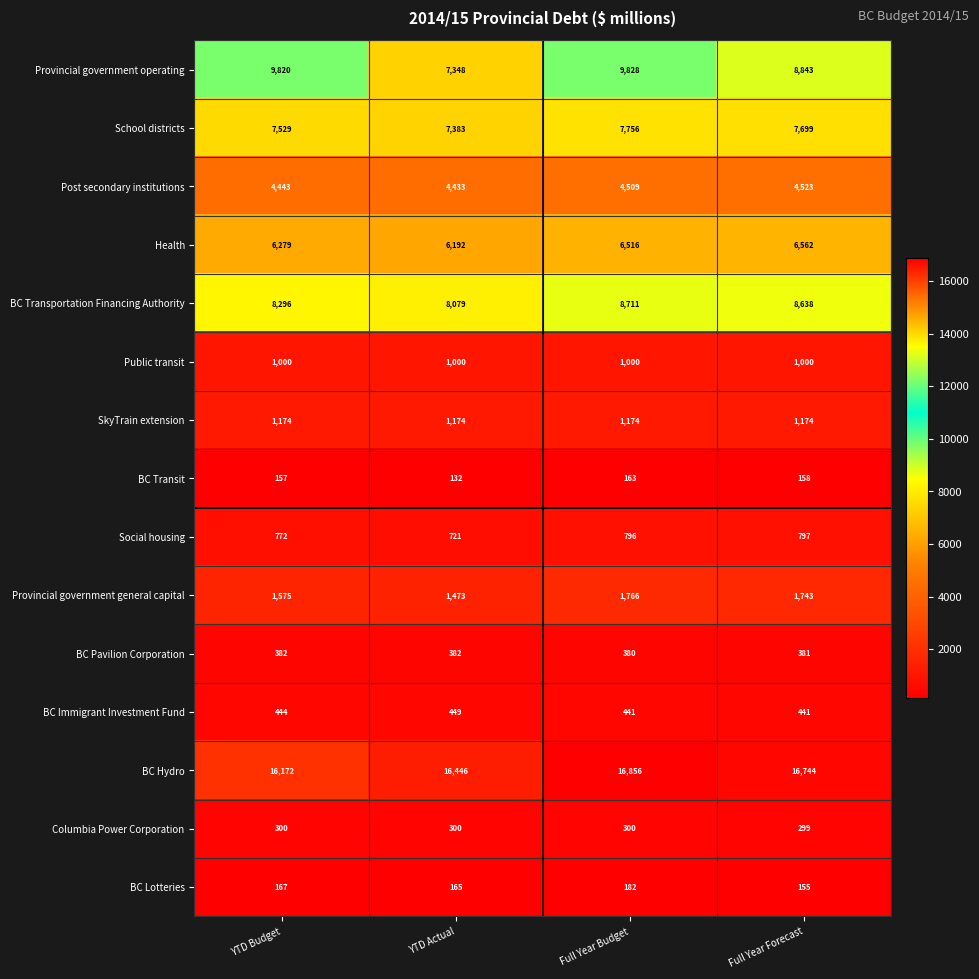

Which series has the widest spread of values?

Provincial government operating